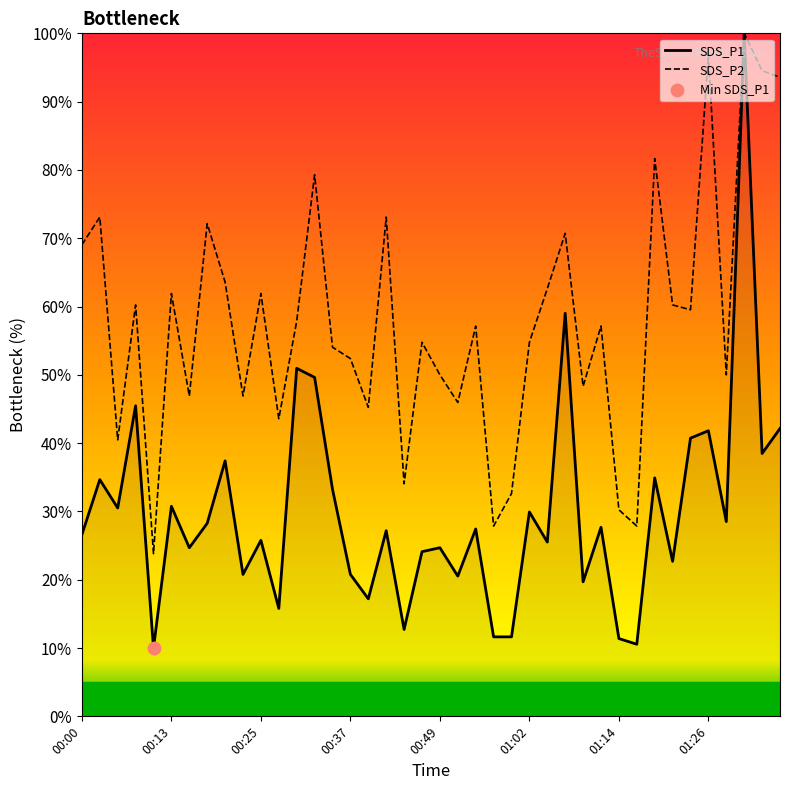

What is the smallest value displayed?

10.0